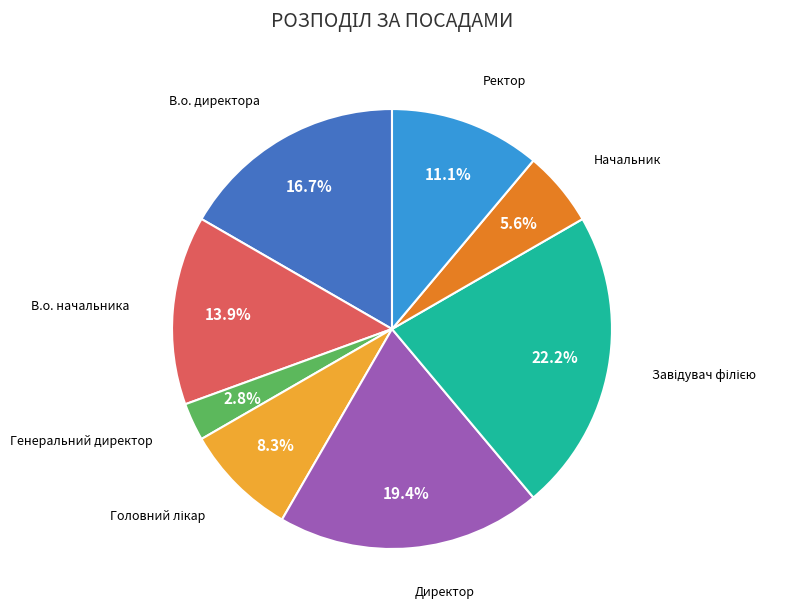

Is there a majority slice in this chart?

No